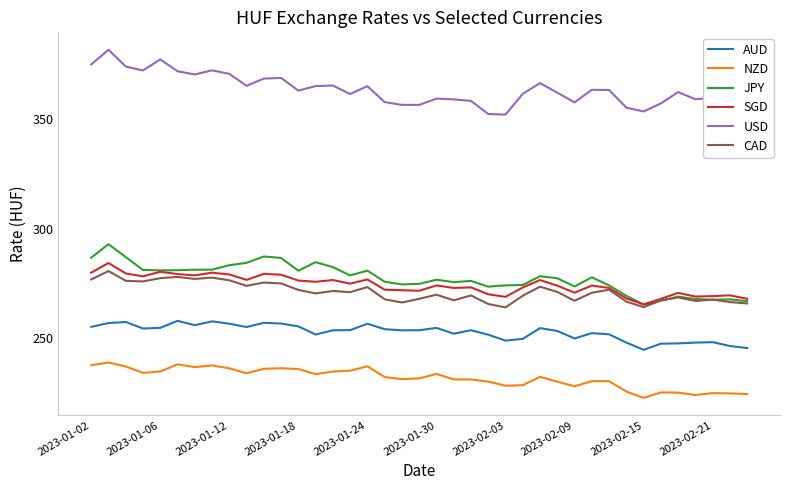

True or false: JPY and USD cross at least once.

False